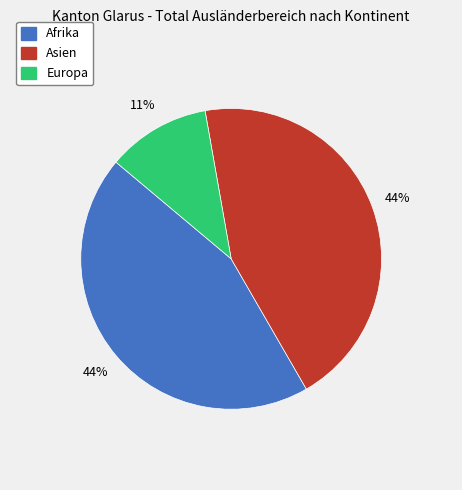

Does Europa represent more than half of the total?

No